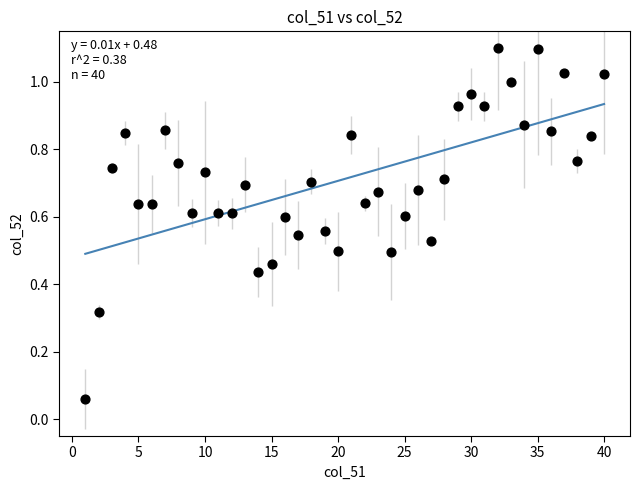

What is the range of X values (max minus min)?

39.0